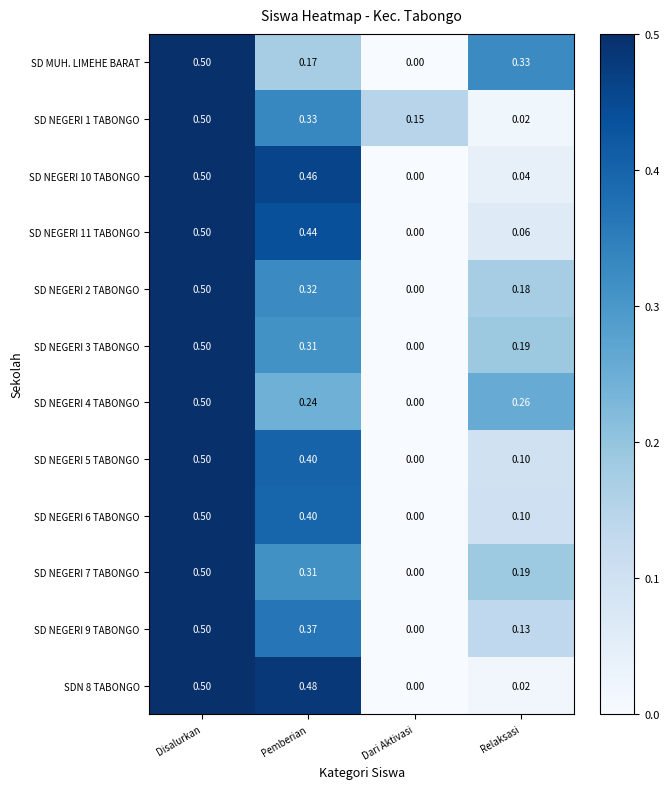

Rank the categories by SD NEGERI 3 TABONGO value from highest to lowest.

Disalurkan, Pemberian, Relaksasi, Dari Aktivasi